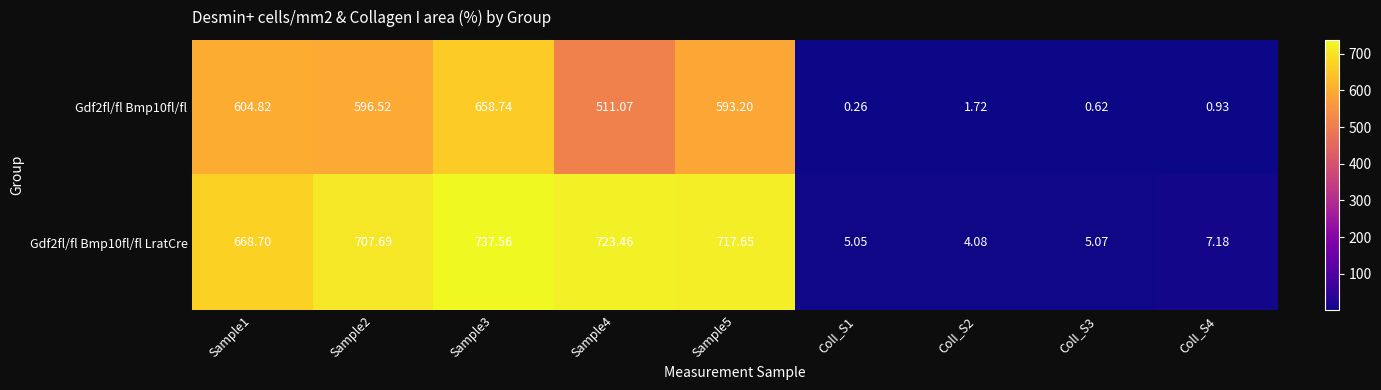

Which series has the widest spread of values?

Gdf2fl/fl Bmp10fl/fl LratCre